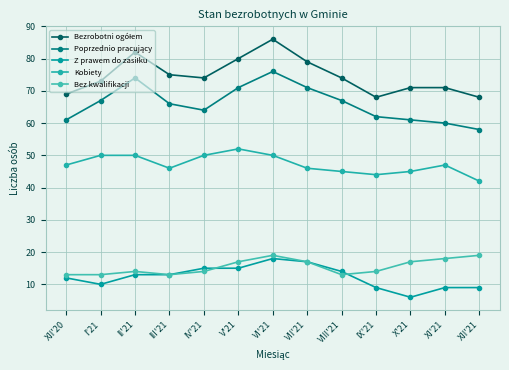

Count the number of data series in this chart.

5